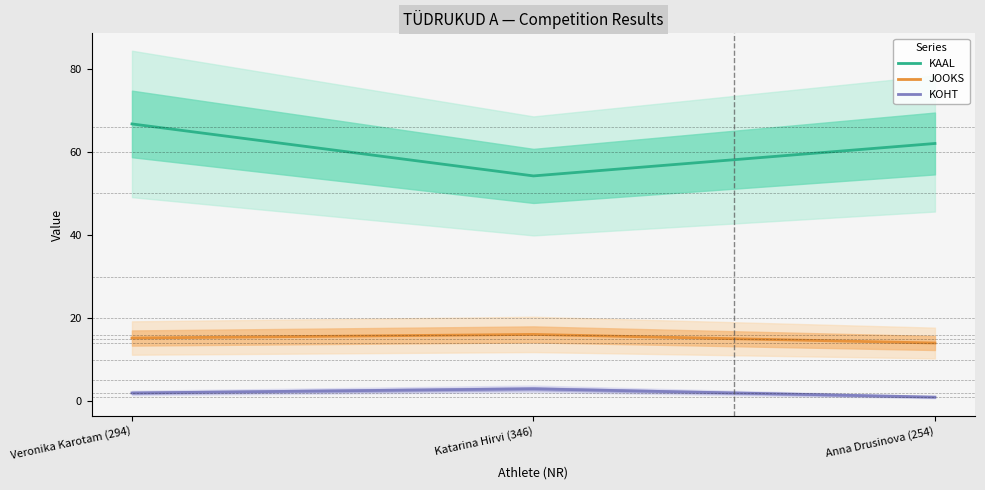

What is the maximum value for JOOKS?

16.1